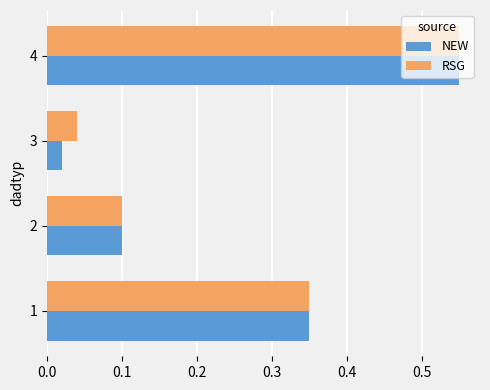

Which series changed the most between 2 and 3?

NEW